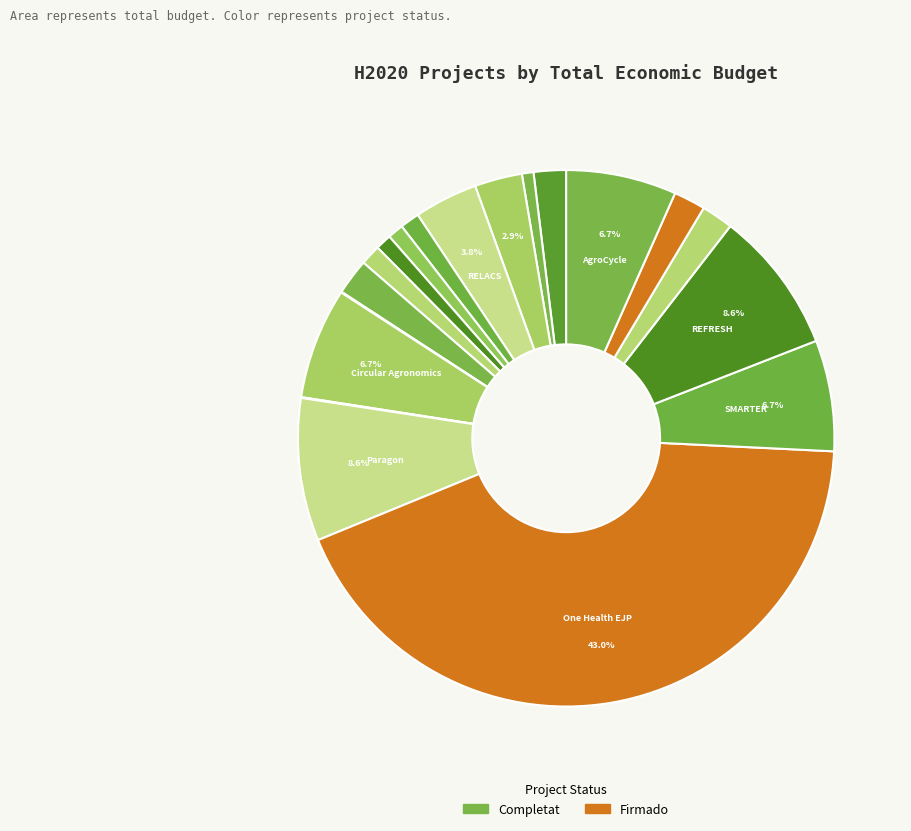

Rank the categories by value from lowest to highest.

AMBIENCE, BoVLP-BVD, STEPLA PLUS, CowficieNcy, INSYLO, GALIRUMI, HEALTHSTOCK, 4D4F, R4D, CATTLECHAIN 4.0, Smartmushroom, SWINOSTICS, RELACS, AgroCycle, SMARTER, Circular Agronomics, Paragon, REFRESH, One Health EJP